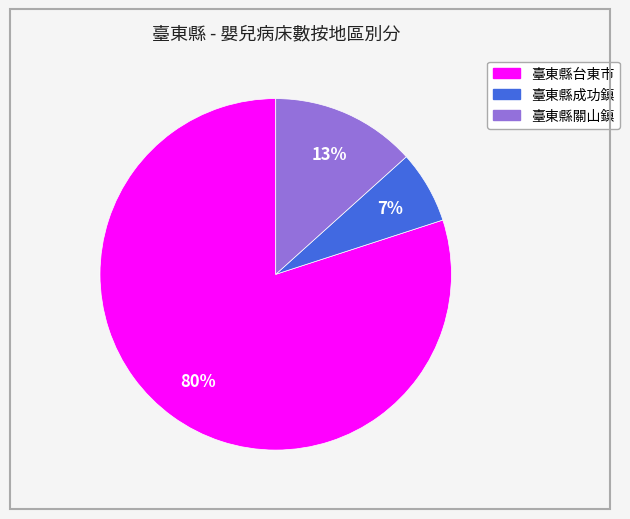

To the nearest percent, what portion does 臺東縣成功鎮 represent?

7%